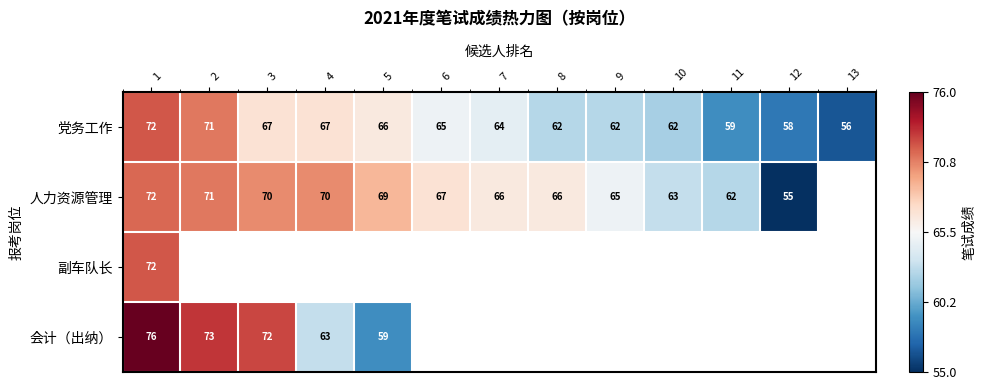

At which category is the sum across all series the highest?

1